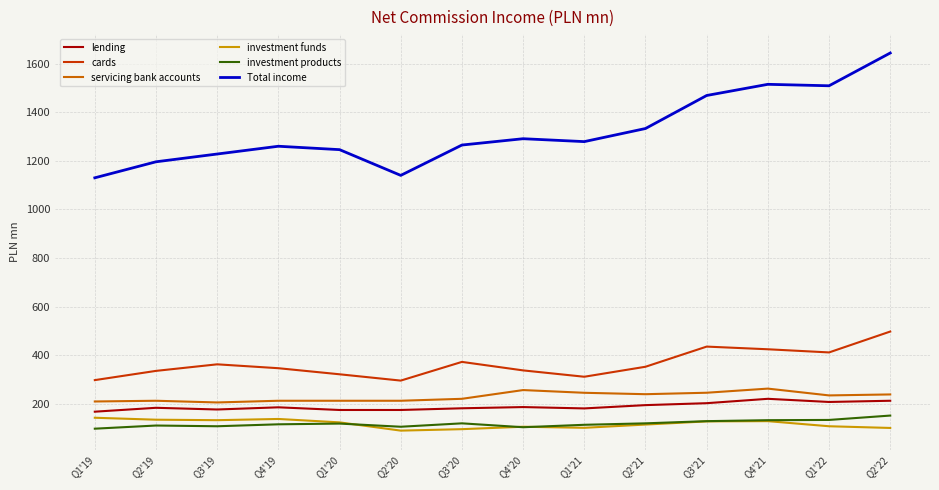

What is the difference between the highest and lowest values at Q2'22?

1544.0